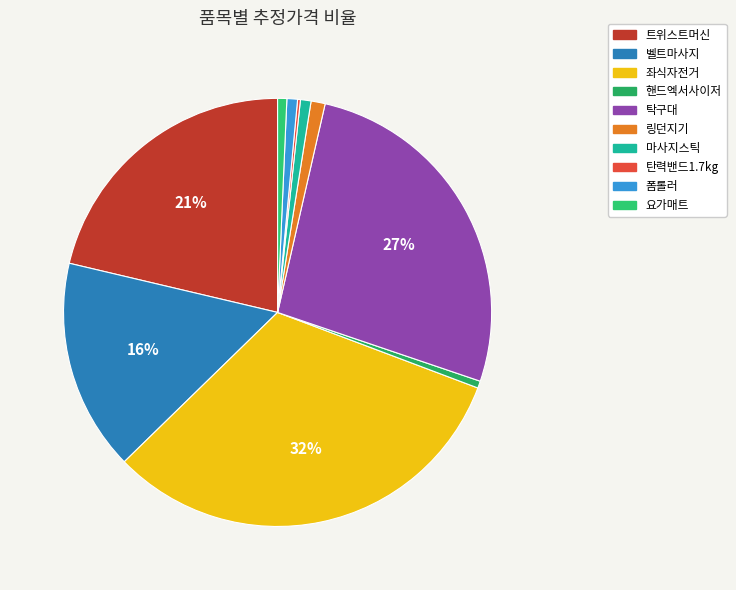

Rank the categories by value from highest to lowest.

좌식자전거, 탁구대, 트위스트머신, 벨트마사지, 링던지기, 마사지스틱, 폼롤러, 요가매트, 핸드엑서사이저, 탄력밴드1.7kg